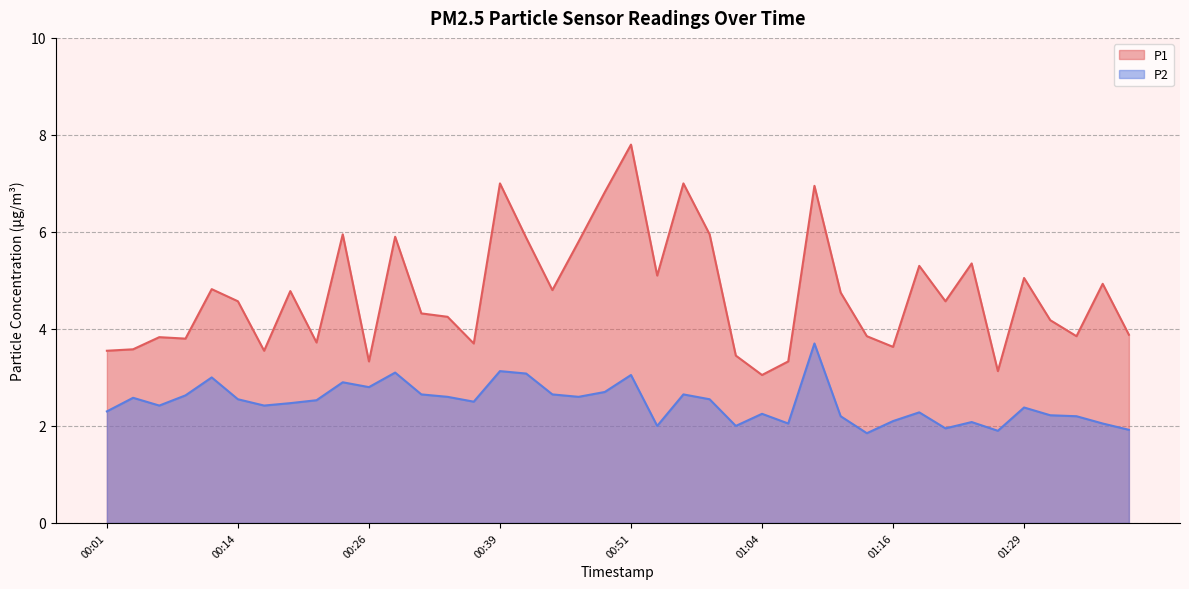

The value of P2 at 01:09 is 3.7. True or false?

True